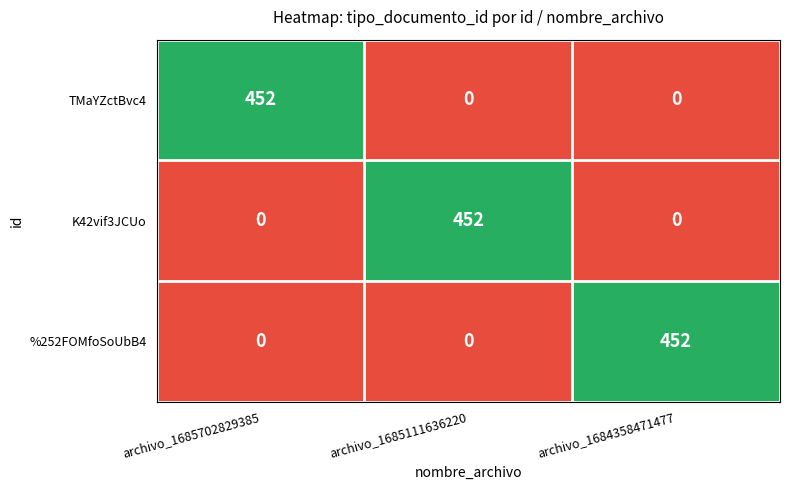

What is the total value across all series at archivo_1684358471477?

452